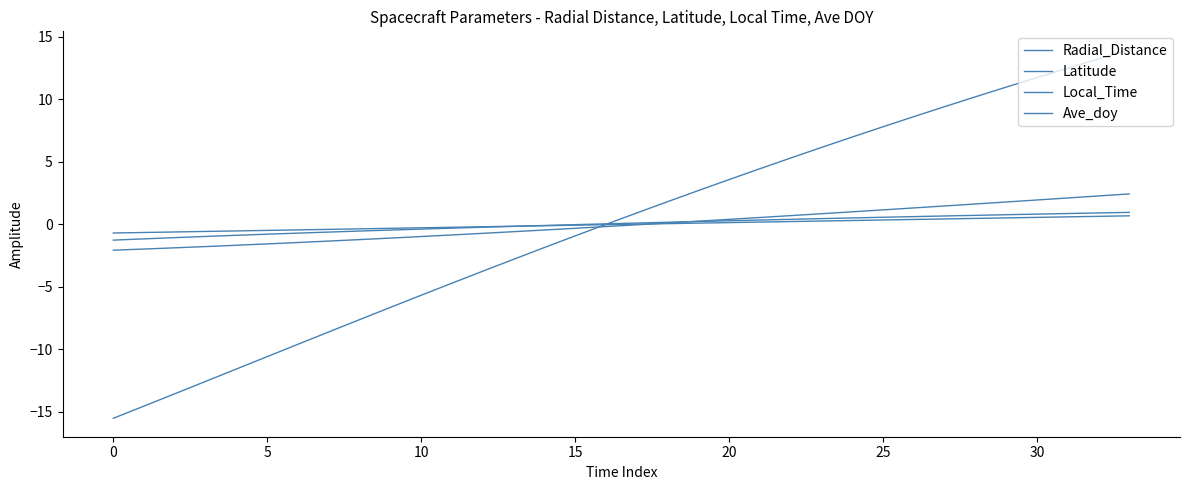

Between which two adjacent categories do Ave_doy and Radial_Distance first intersect?

17 and 18